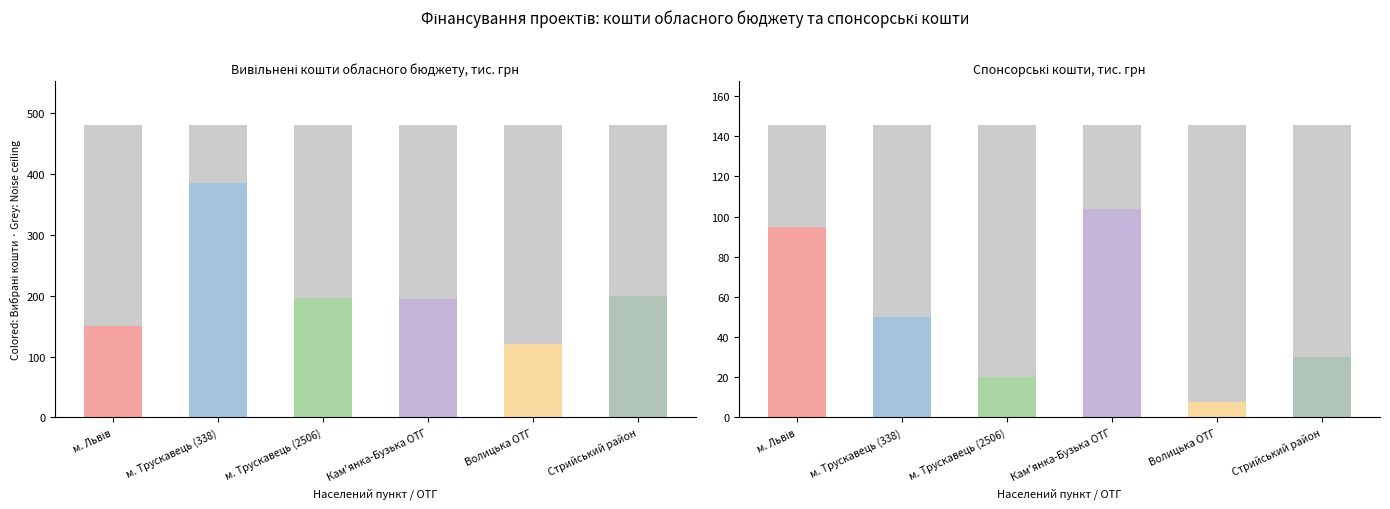

What is the difference between the maximum and minimum values in the Вивільнені кошти обласного бюджету series?

264.2